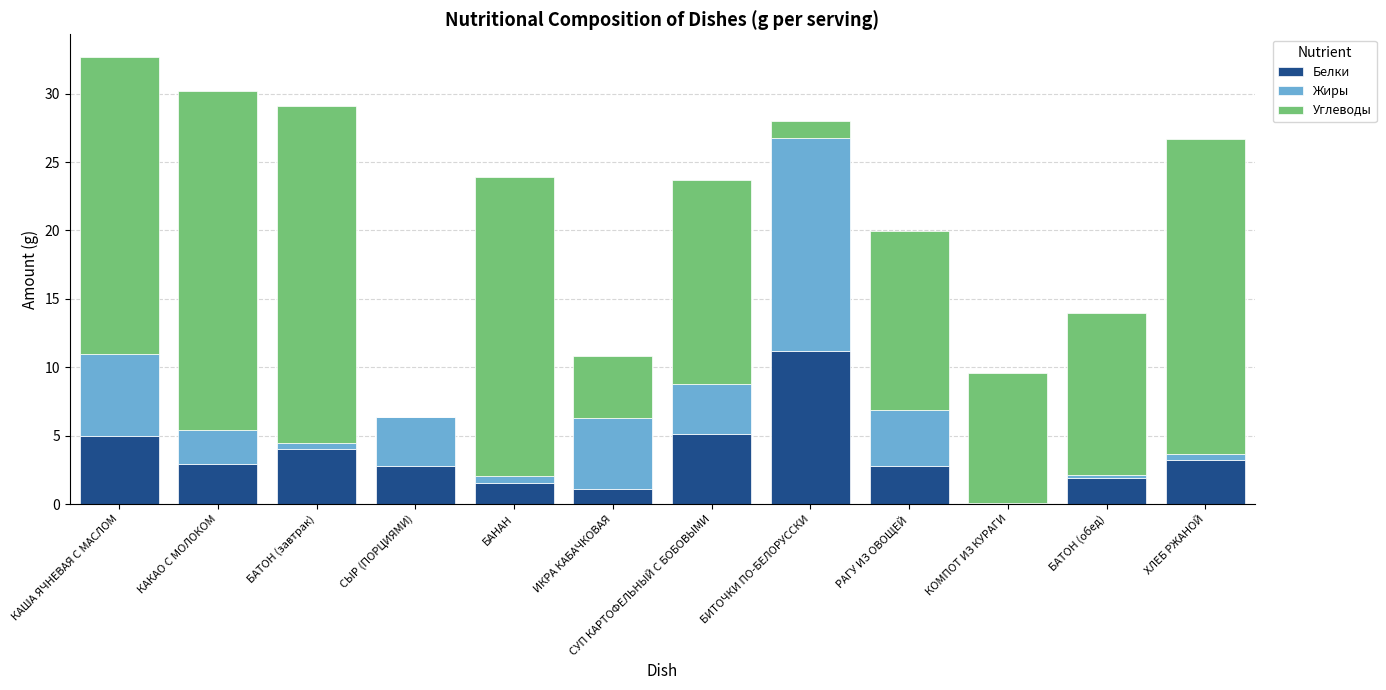

True or false: Белки has a value of 1.9 at БАТОН (обед).

True